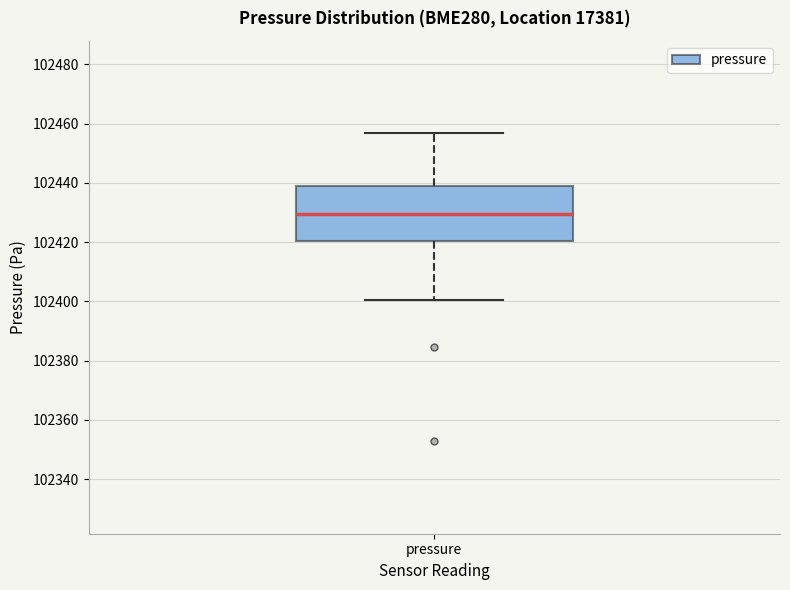

Transcribe this box plot: give where the median line is, the range the box spans, and where the two whiskers end, as read against the y-axis. The values are not printed on the chart, so give them approximately, as read against the axis.

median 102430, box 102420 to 102438, whiskers 102400 to 102456